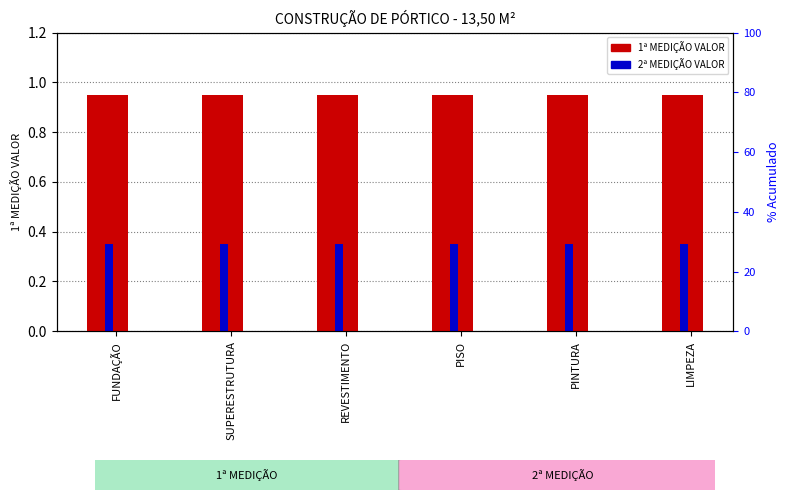

Which series has the largest total across all categories?

1ª MEDIÇÃO VALOR